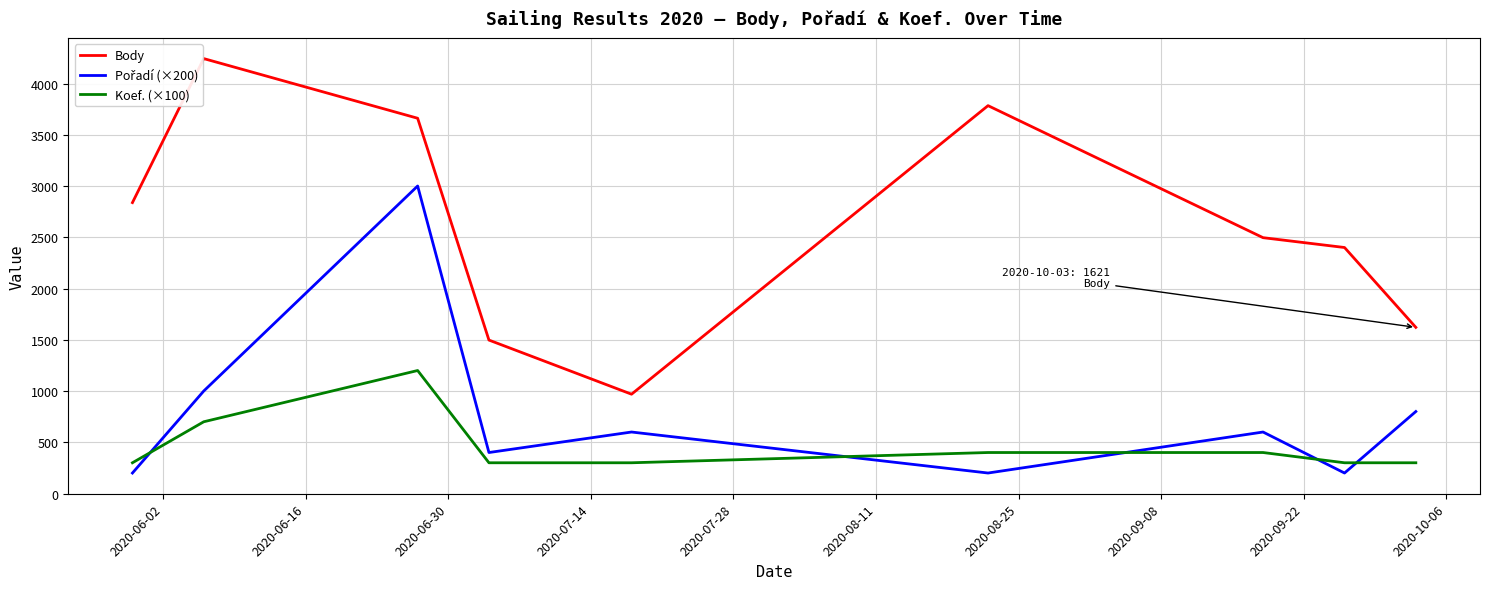

What is the minimum value for Body?

969